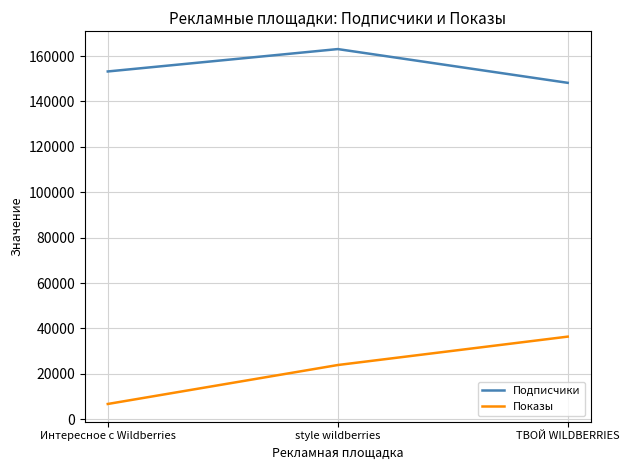

List the series in order of their peak value, lowest first.

Показы, Подписчики